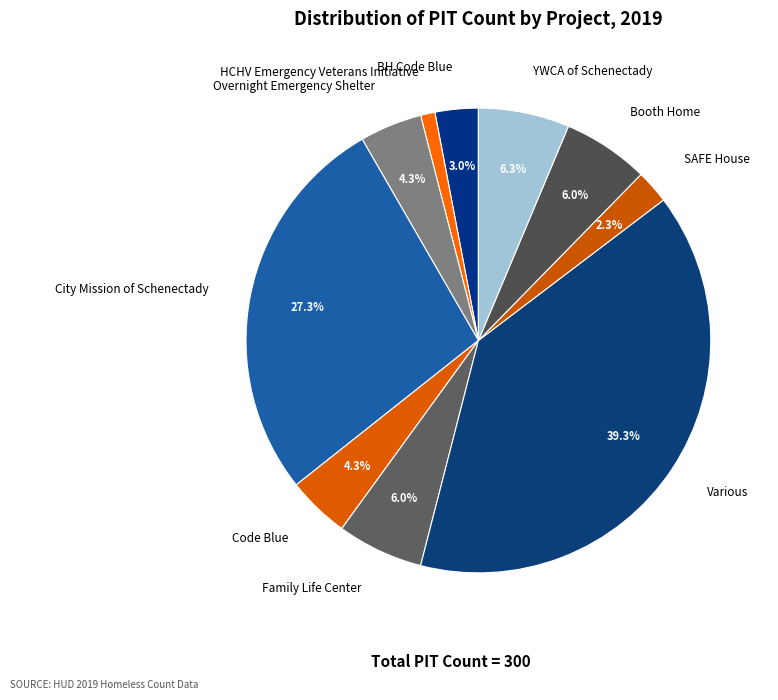

Does Family Life Center account for over 50% of the chart?

No